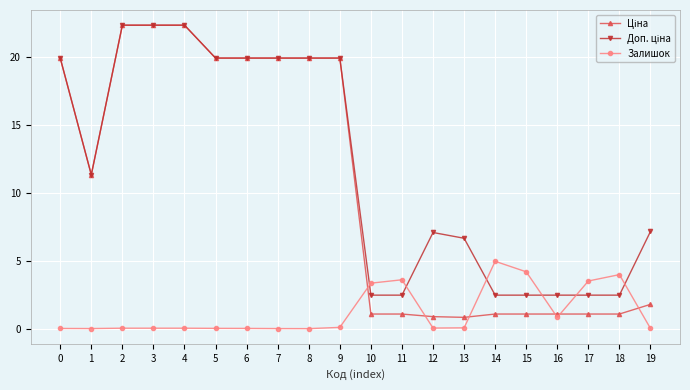

The value of Залишок at 17 is 3.5. True or false?

True